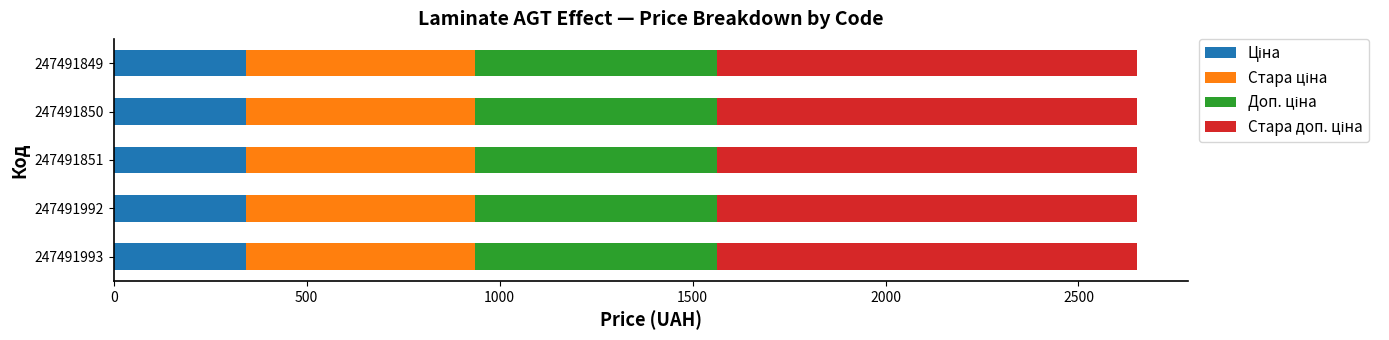

How many data points does each series have?

5